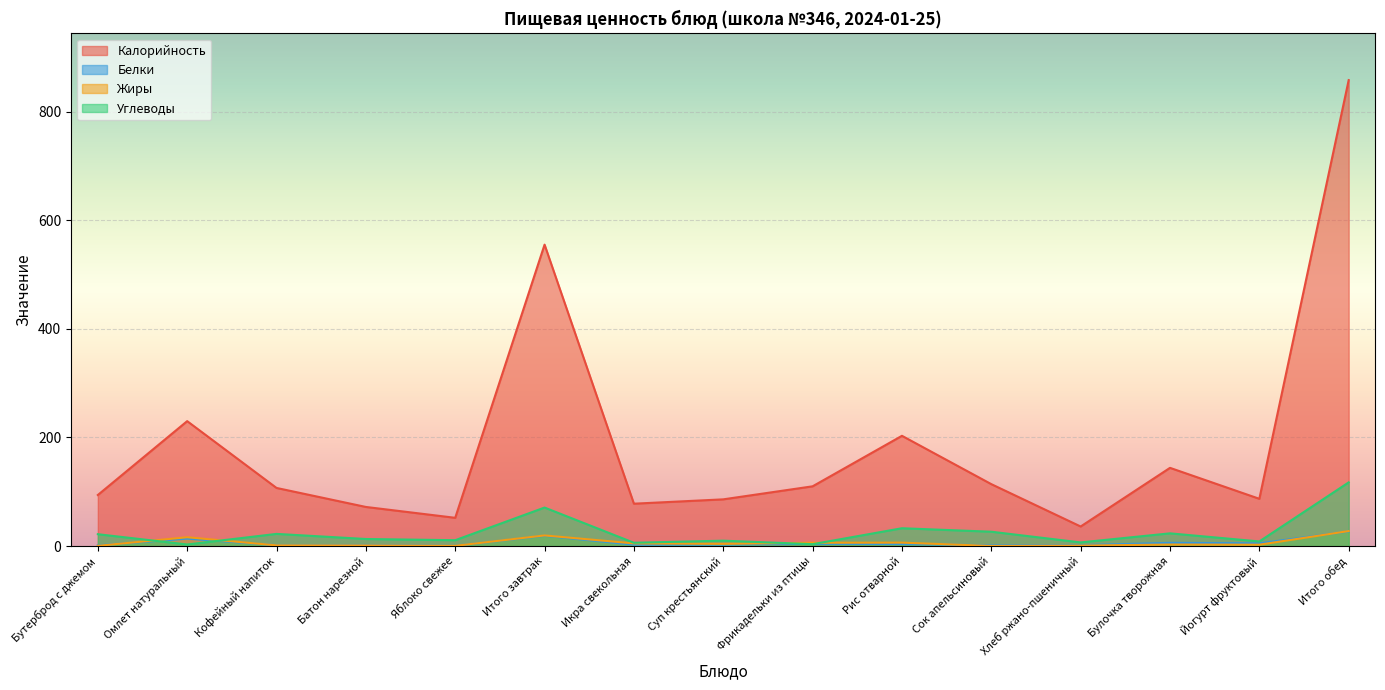

Reading right to left, transcribe all the data shown in this chart.

Калорийность: Итого обед=858.0	Йогурт фруктовый=87.0	Булочка творожная=144.0	Хлеб ржано-пшеничный=36.0	Сок апельсиновый=114.0	Рис отварной=203.0	Фрикадельки из птицы=110.0	Суп крестьянский=86.0	Икра свекольная=78.0	Итого завтрак=555.0	Яблоко свежее=52.0	Батон нарезной=72.0	Кофейный напиток=107.0	Омлет натуральный=230.0	Бутерброд с джемом=94.0
Белки: Итого обед=26.9	Йогурт фруктовый=5.0	Булочка творожная=5.9	Хлеб ржано-пшеничный=1.6	Сок апельсиновый=1.4	Рис отварной=3.7	Фрикадельки из птицы=4.2	Суп крестьянский=2.6	Икра свекольная=2.5	Итого завтрак=18.9	Яблоко свежее=0.4	Батон нарезной=2.0	Кофейный напиток=1.5	Омлет натуральный=13.7	Бутерброд с джемом=1.2
Жиры: Итого обед=27.6	Йогурт фруктовый=2.5	Булочка творожная=2.8	Хлеб ржано-пшеничный=0.8	Сок апельсиновый=0.2	Рис отварной=6.3	Фрикадельки из птицы=6.1	Суп крестьянский=4.0	Икра свекольная=4.9	Итого завтрак=19.6	Яблоко свежее=0.4	Батон нарезной=1.2	Кофейный напиток=1.3	Омлет натуральный=16.2	Бутерброд с джемом=0.5
Углеводы: Итого обед=117.2	Йогурт фруктовый=8.5	Булочка творожная=23.4	Хлеб ржано-пшеничный=6.7	Сок апельсиновый=26.4	Рис отварной=32.8	Фрикадельки из птицы=3.5	Суп крестьянский=9.9	Икра свекольная=6.1	Итого завтрак=70.9	Яблоко свежее=10.8	Батон нарезной=13.0	Кофейный напиток=22.4	Омлет натуральный=2.9	Бутерброд с джемом=21.8